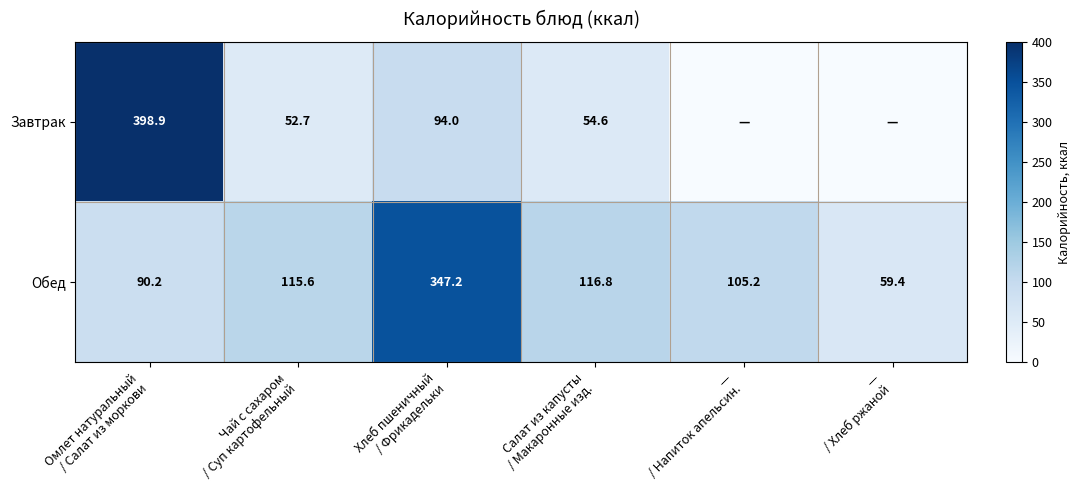

What is the difference between the maximum and minimum values in the Обед series?

287.8